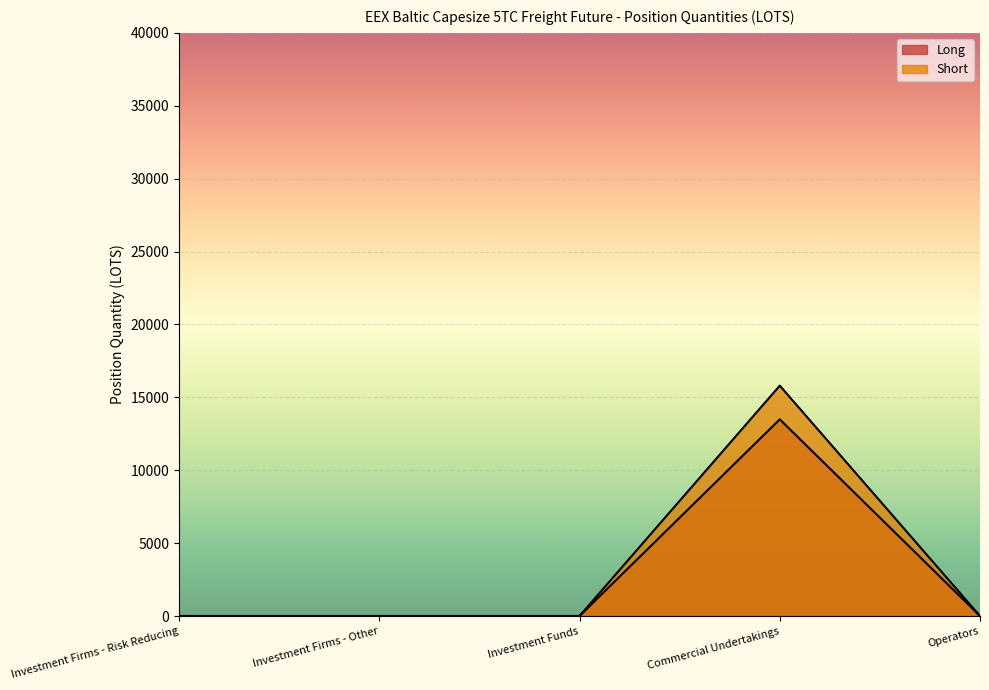

What is the sum of all Long values?

15801.4